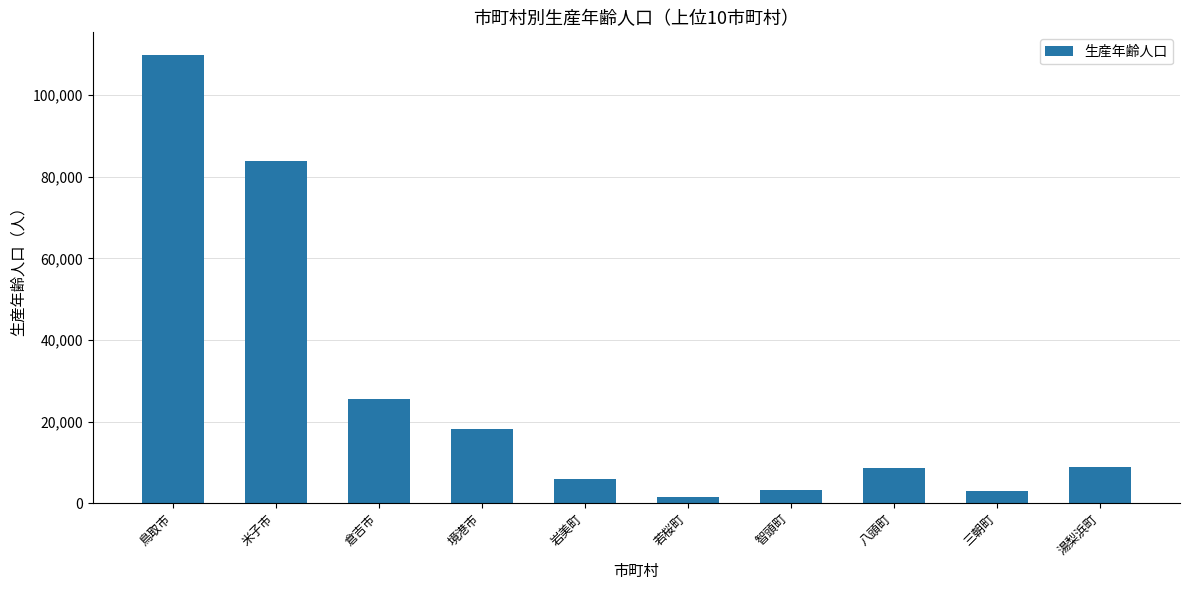

The value at 湯梨浜町 is 4564. True or false?

False